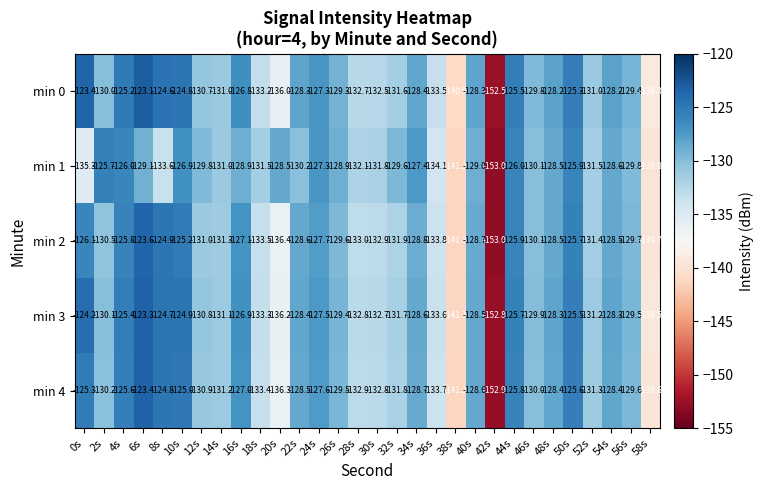

How many series are shown in this chart?

5